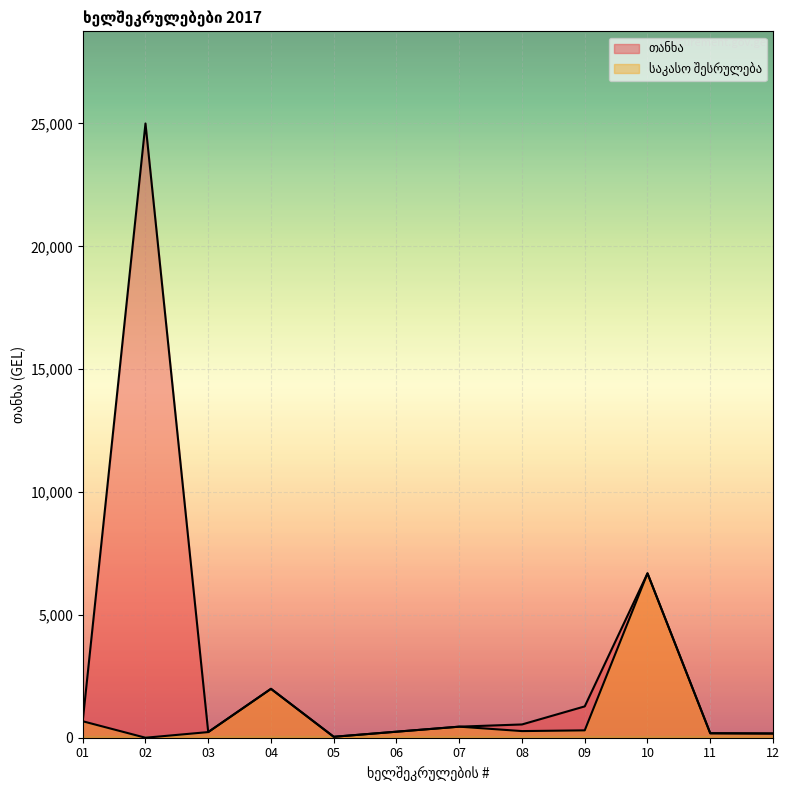

True or false: საკასო შესრულება has more than 0 interior local peaks.

True